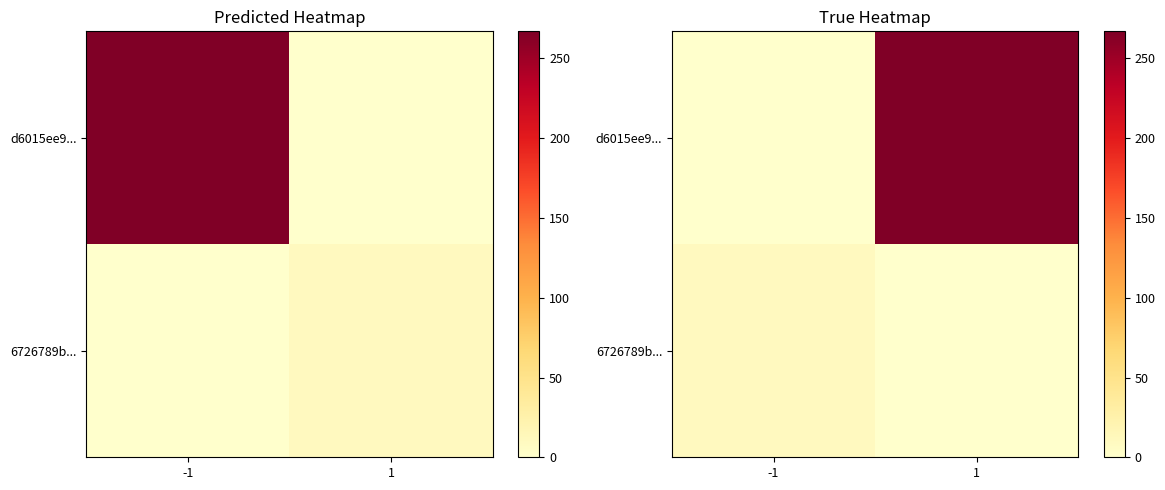

What is the greatest value displayed?

267